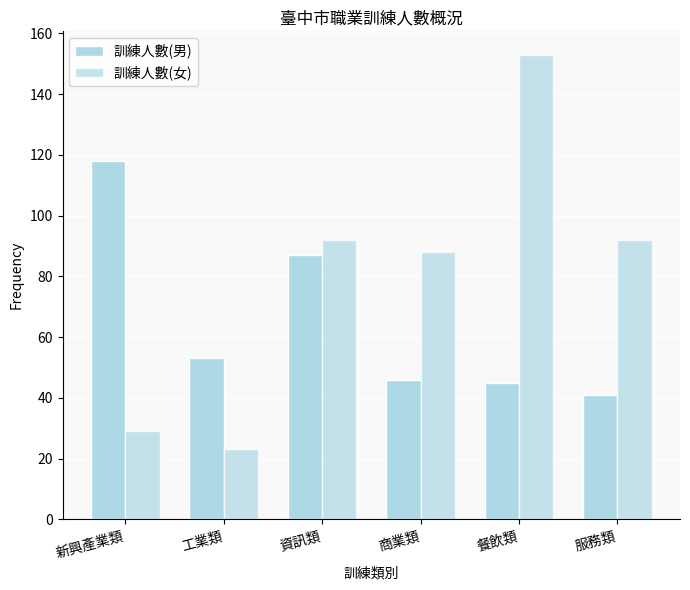

Rank the series by their average value, from highest to lowest.

訓練人數(女), 訓練人數(男)